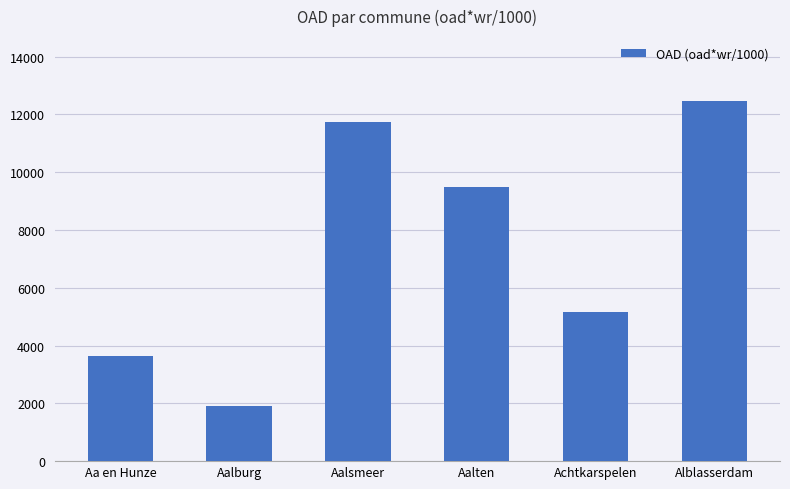

What position from the left is Aalten?

4